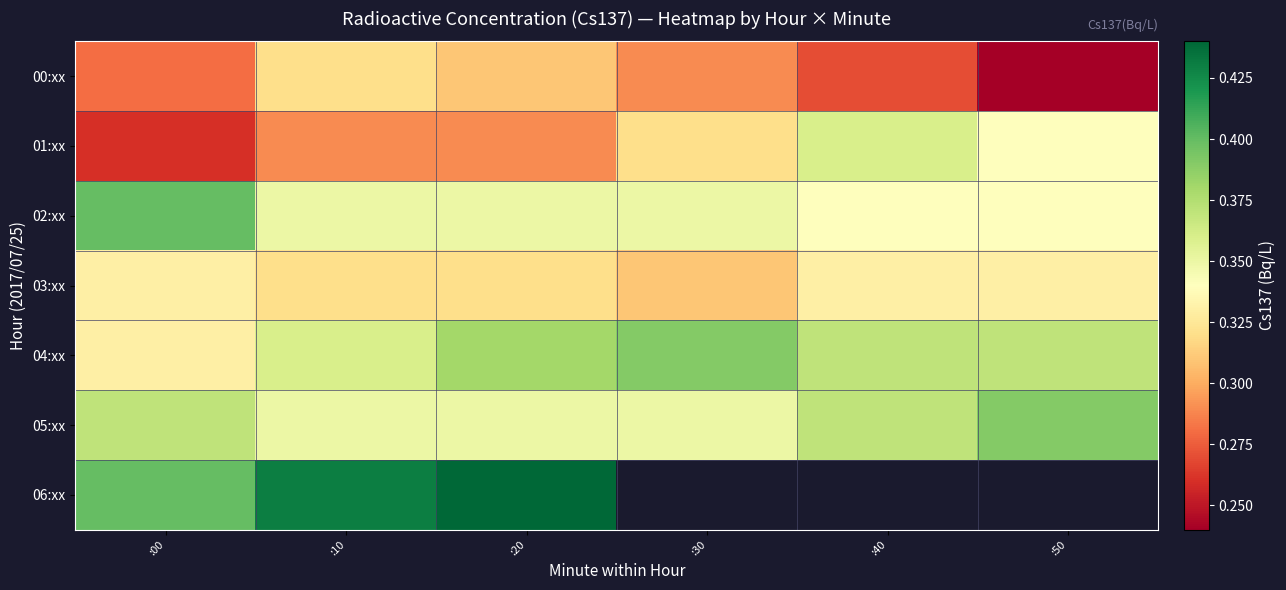

At how many categories does at least one series exceed 0?

6